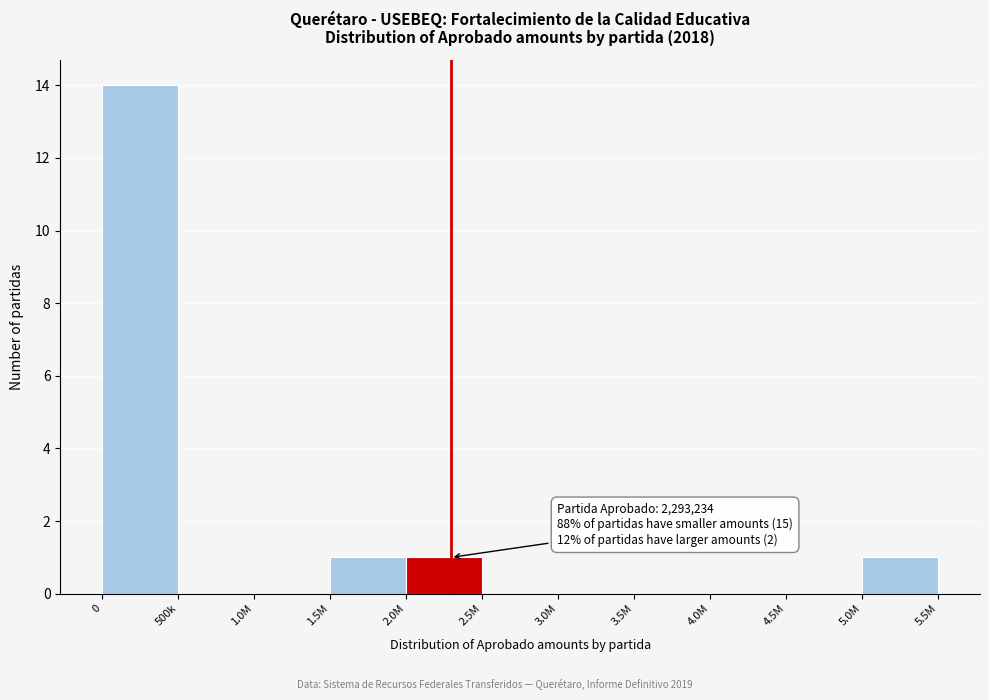

Reading right to left, extract all data points from this chart.

5.0M=1	4.5M=0	4.0M=0	3.5M=0	3.0M=0	2.5M=0	2.0M=1	1.5M=1	1.0M=0	500k=0	0=14